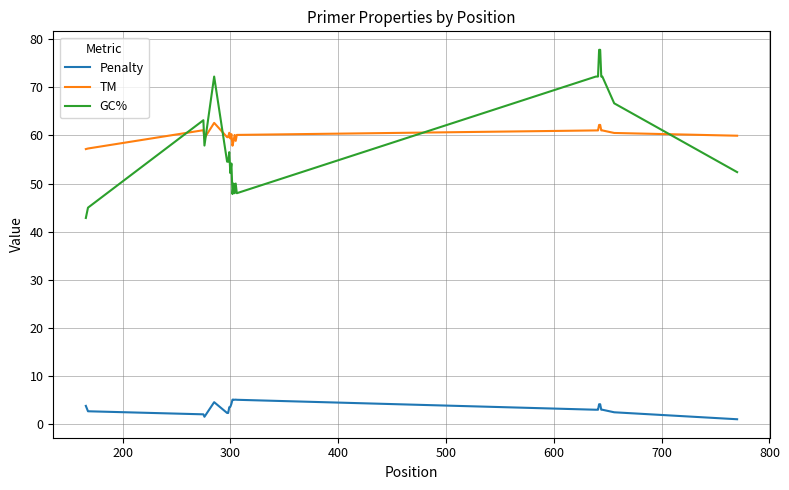

What are all the series names shown in the legend?

Penalty, TM, GC%